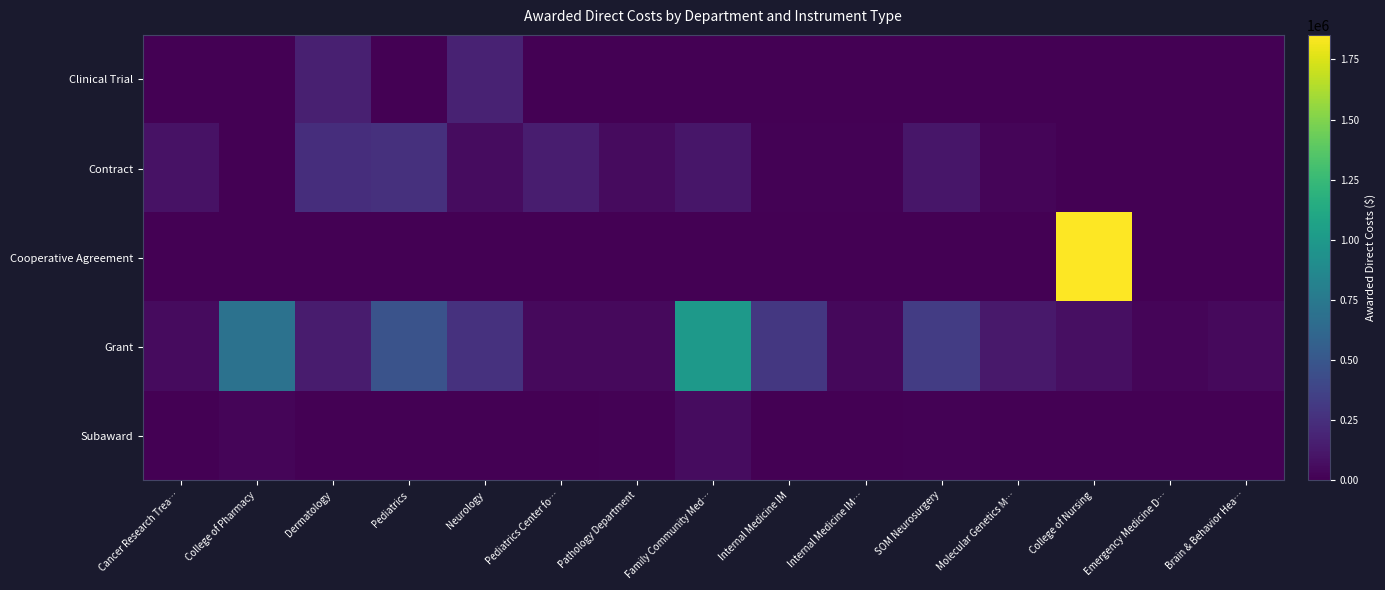

Reading right to left, what are all the values shown in this chart?

Clinical Trial: Brain & Behavior Hea…=0	Emergency Medicine D…=0	College of Nursing=0	Molecular Genetics M…=0	SOM Neurosurgery=0	Internal Medicine IM…=0	Internal Medicine IM=0	Family Community Med…=0	Pathology Department=0	Pediatrics Center fo…=0	Neurology=174000	Pediatrics=0	Dermatology=162420	College of Pharmacy=0	Cancer Research Trea…=0
Contract: Brain & Behavior Hea…=0	Emergency Medicine D…=0	College of Nursing=0	Molecular Genetics M…=24001	SOM Neurosurgery=114583	Internal Medicine IM…=9479	Internal Medicine IM=10000	Family Community Med…=113322	Pathology Department=54094	Pediatrics Center fo…=147874	Neurology=60000	Pediatrics=259817	Dermatology=245049	College of Pharmacy=2325	Cancer Research Trea…=93000
Cooperative Agreement: Brain & Behavior Hea…=0	Emergency Medicine D…=0	College of Nursing=1851953	Molecular Genetics M…=0	SOM Neurosurgery=0	Internal Medicine IM…=0	Internal Medicine IM=0	Family Community Med…=0	Pathology Department=0	Pediatrics Center fo…=0	Neurology=0	Pediatrics=0	Dermatology=0	College of Pharmacy=0	Cancer Research Trea…=0
Grant: Brain & Behavior Hea…=49250	Emergency Medicine D…=27000	College of Nursing=74367	Molecular Genetics M…=129216	SOM Neurosurgery=330495	Internal Medicine IM…=39420	Internal Medicine IM=299937	Family Community Med…=1000000	Pathology Department=44000	Pediatrics Center fo…=46766	Neurology=263786	Pediatrics=472628	Dermatology=140000	College of Pharmacy=700000	Cancer Research Trea…=52600
Subaward: Brain & Behavior Hea…=0	Emergency Medicine D…=0	College of Nursing=0	Molecular Genetics M…=0	SOM Neurosurgery=8866	Internal Medicine IM…=0	Internal Medicine IM=0	Family Community Med…=62500	Pathology Department=8853	Pediatrics Center fo…=0	Neurology=0	Pediatrics=0	Dermatology=0	College of Pharmacy=22781	Cancer Research Trea…=0